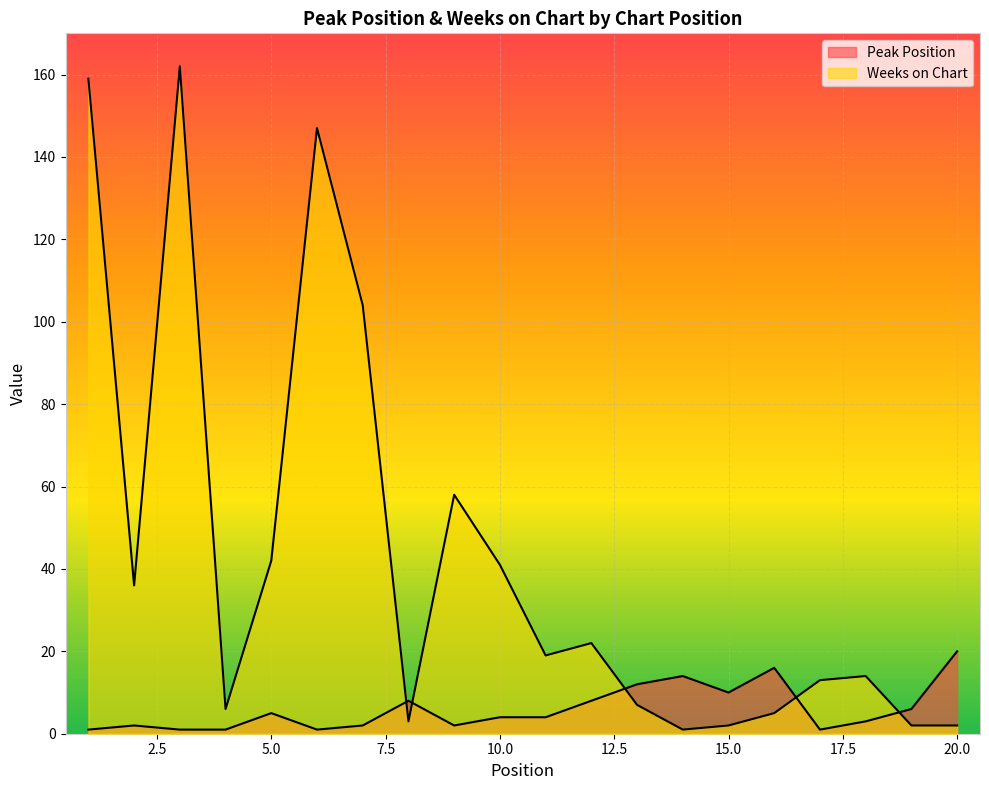

Between which two adjacent categories do Weeks on Chart and Peak Position first intersect?

7 and 8